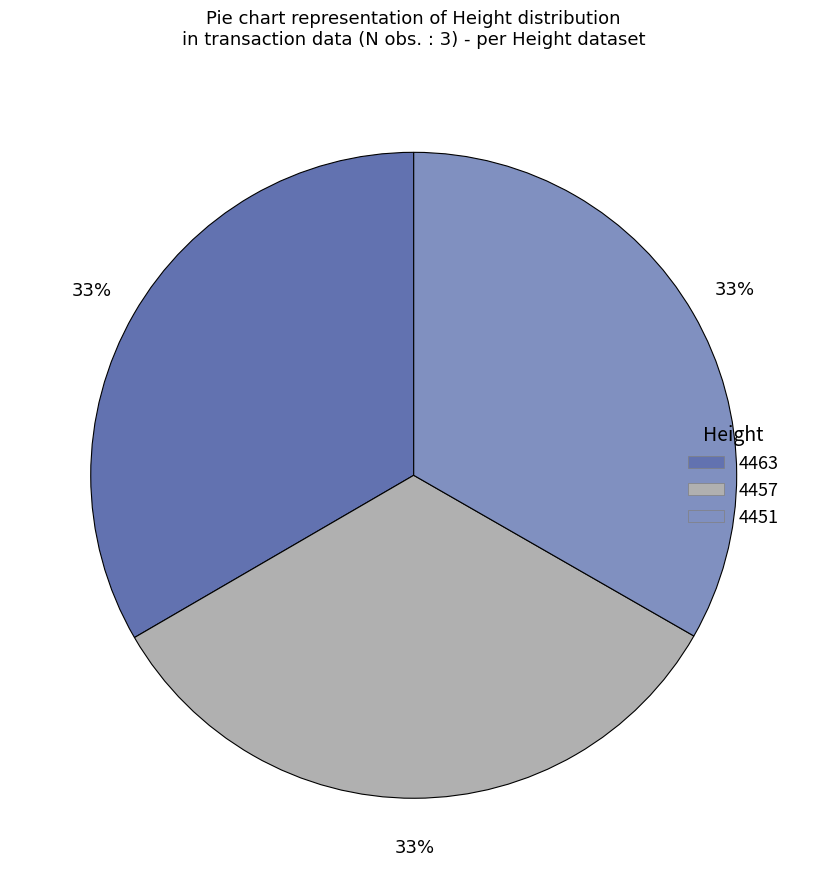

How many segments does this pie chart have?

3